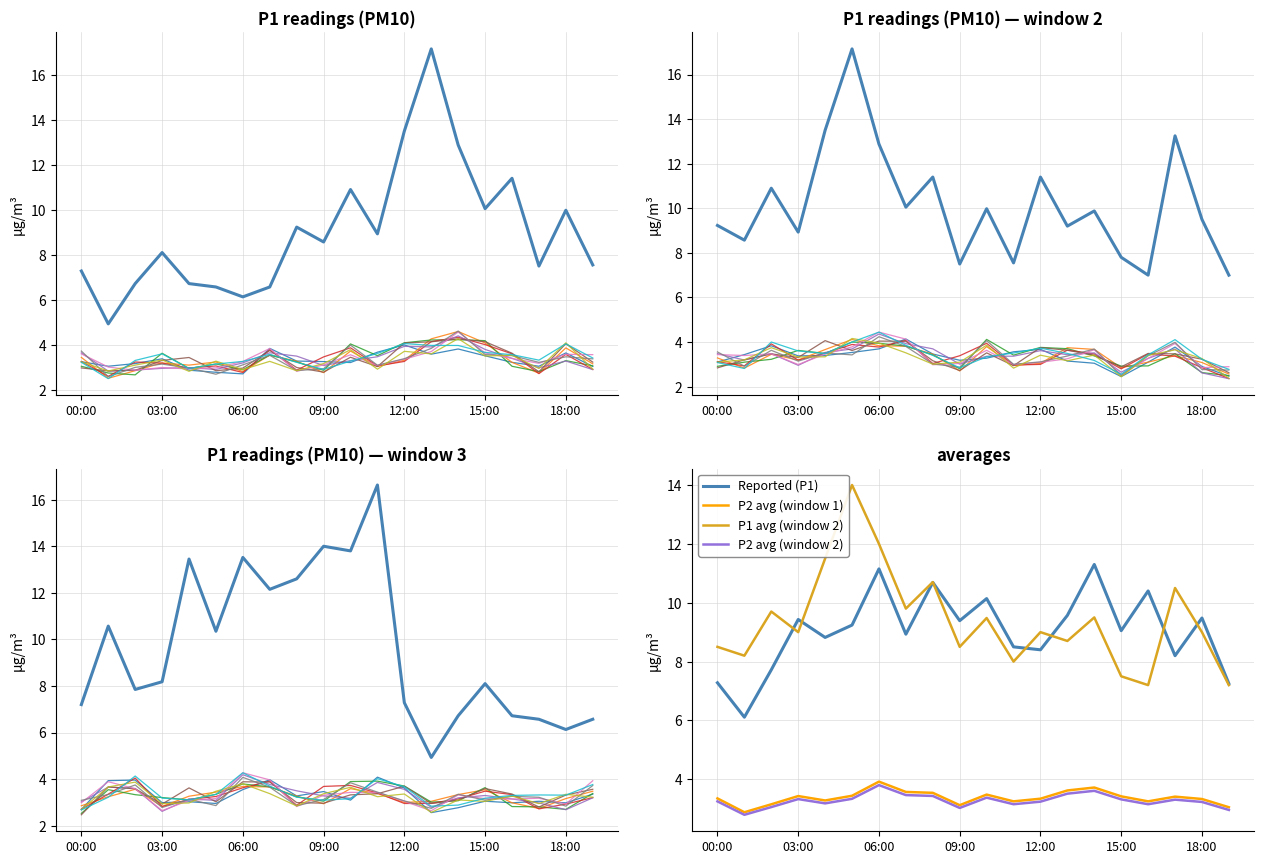

The P2 avg (window 2) series shows 0.8 at 18:00. True or false?

False